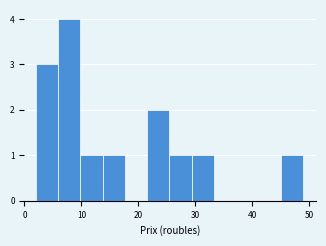

Read against the x-axis, roughly where is the centre of the tallest bar?

8